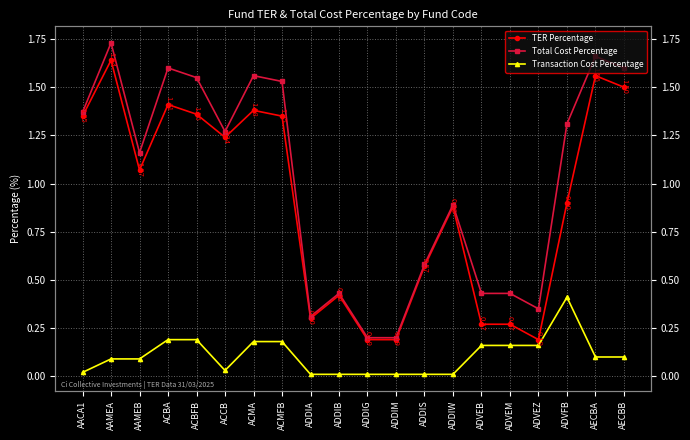

True or false: Transaction Cost Percentage and TER Percentage cross at least once.

False